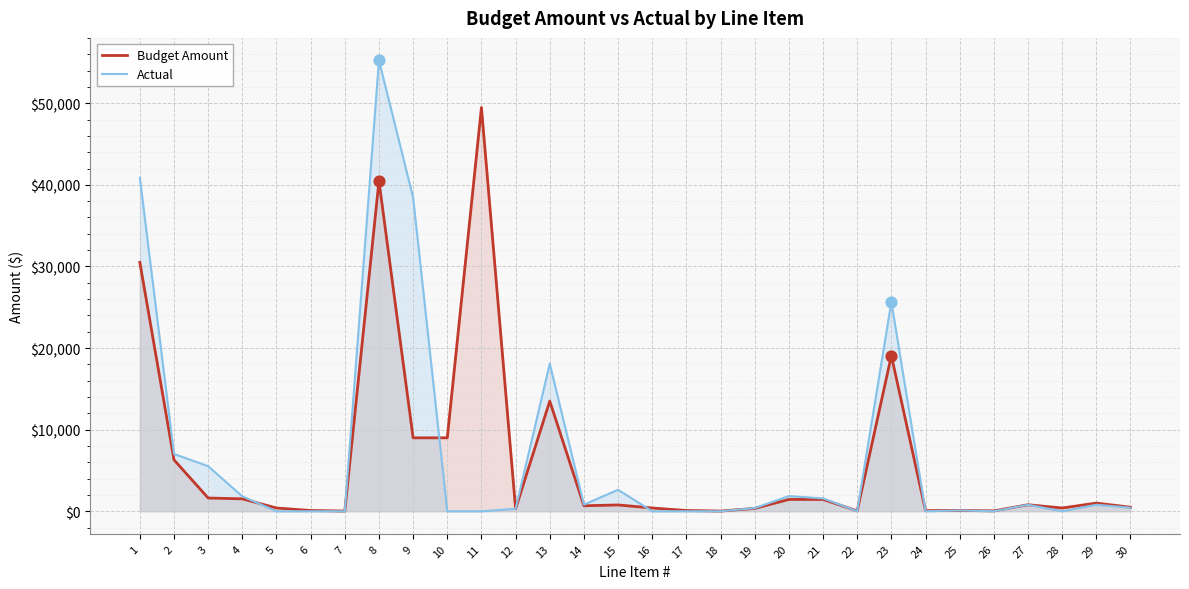

Which series has the largest Y range (max minus min)?

Actual